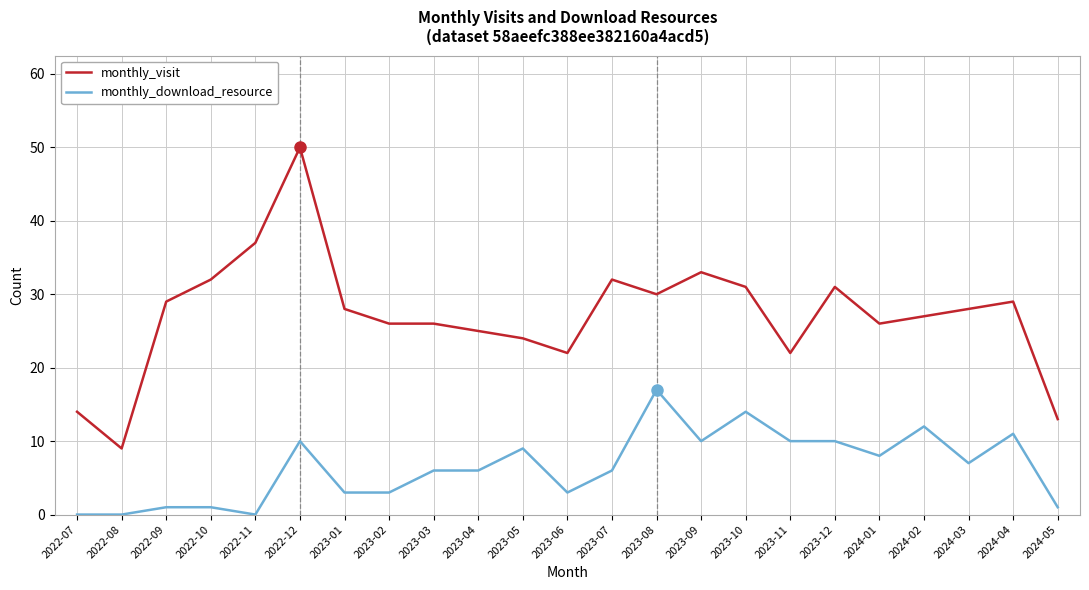

True or false: monthly_visit has a value of 5 at 2024-05.

False